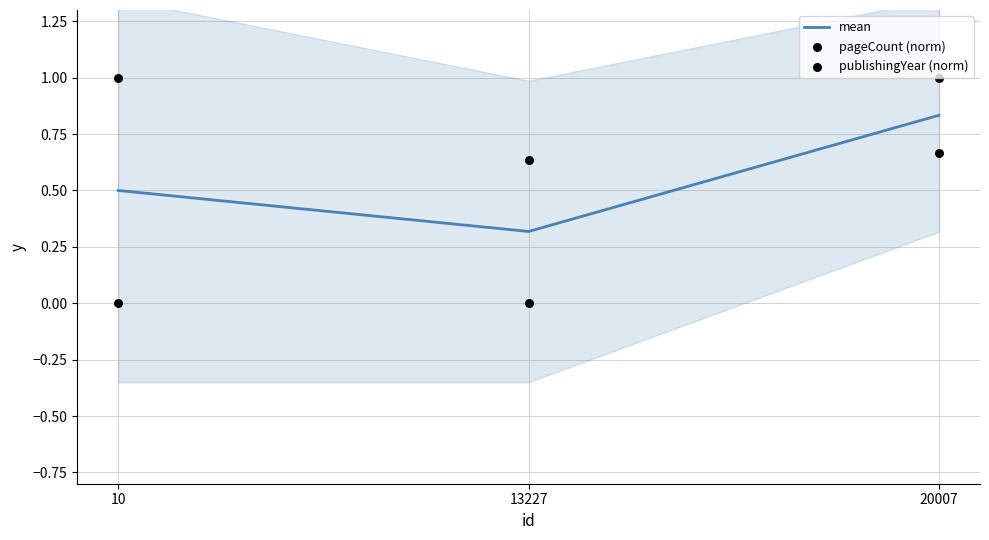

Which series has the largest Y range (max minus min)?

pageCount (norm)